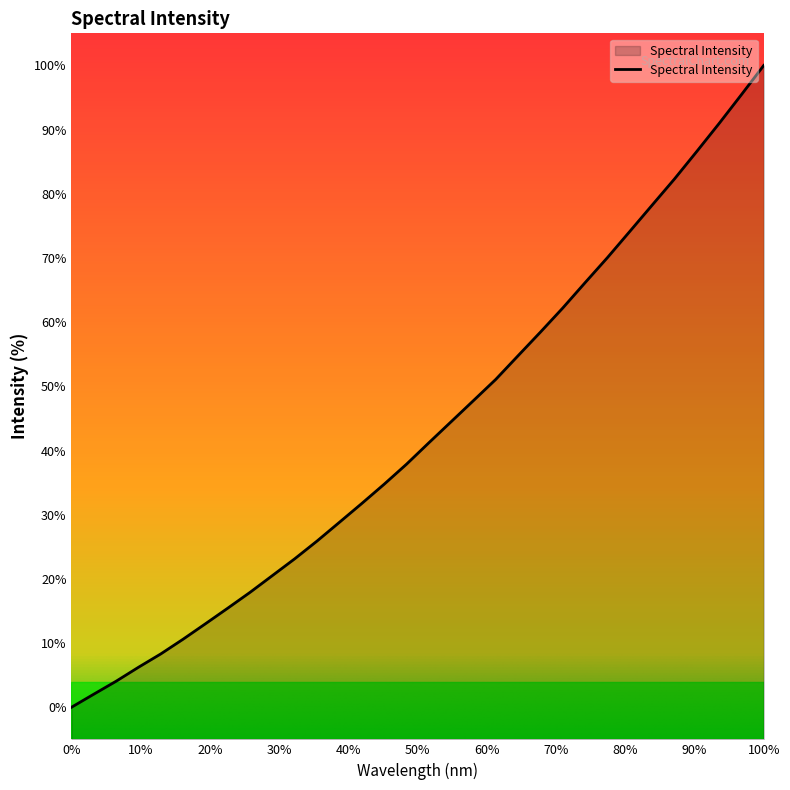

Which category has the lowest value across all series?

0%